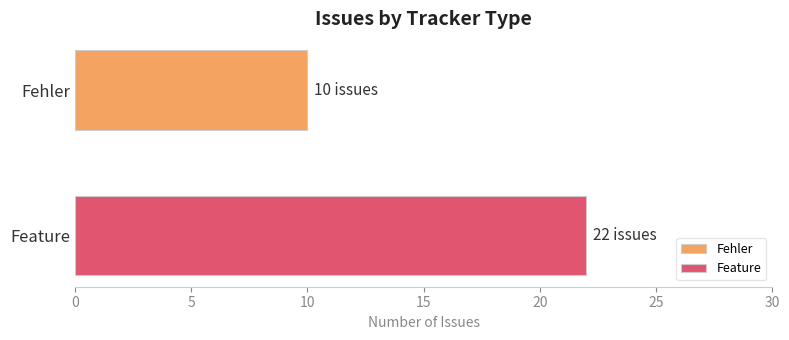

Rank the series by their maximum value, from lowest to highest.

Fehler, Feature